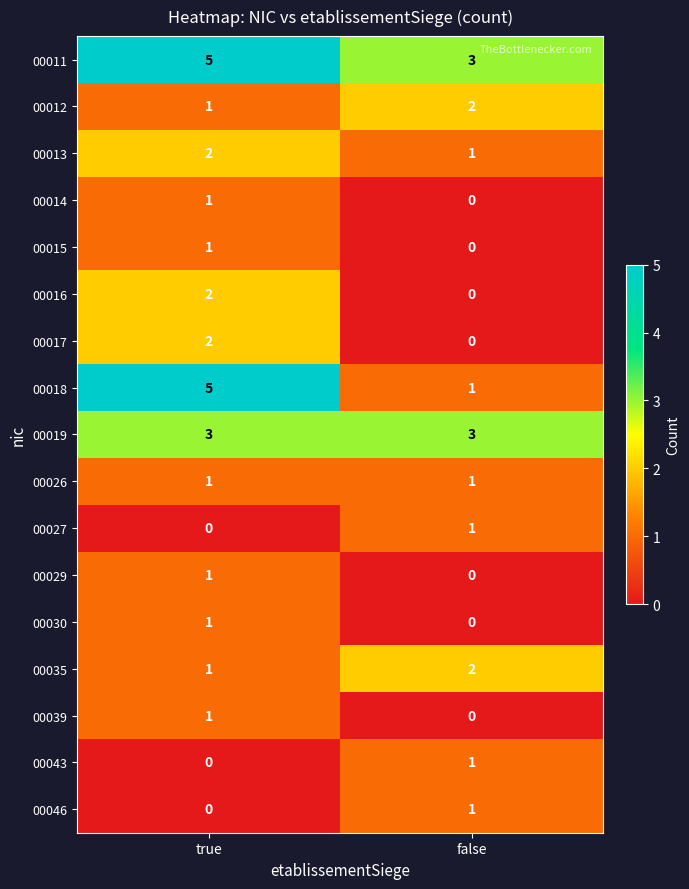

At which label does 00029 reach its peak?

true